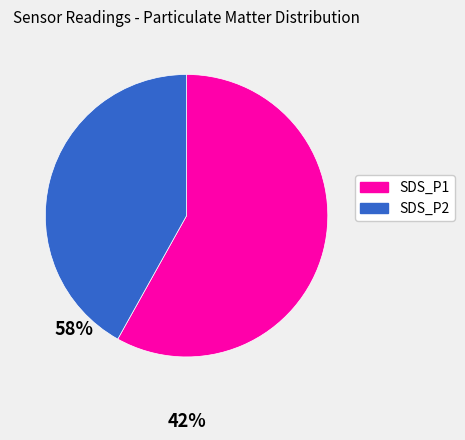

Is the sum of SDS_P1 and SDS_P2 greater than half?

Yes